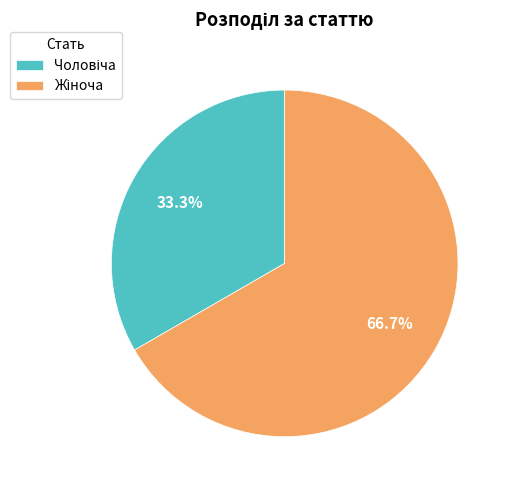

Is there any slice that represents more than half of the pie?

Yes